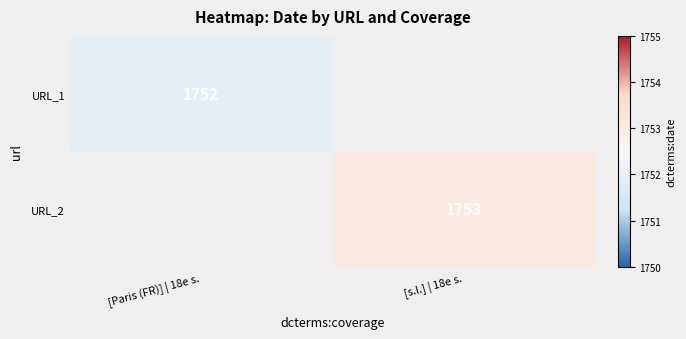

At which category does the chart reach its peak across all series?

[s.l.] | 18e s.